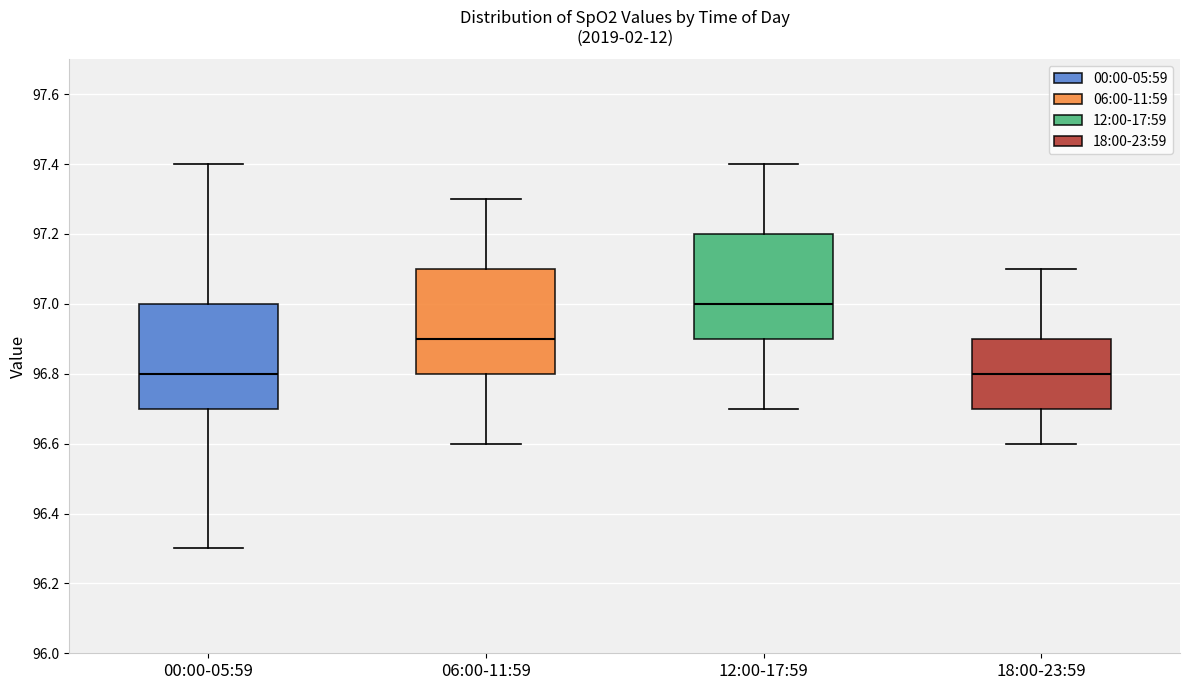

Reading left to right, transcribe this box plot: for each box, give where its median line is, the range the box spans, and where its two whiskers end, as read against the y-axis. The values are not printed on the chart, so give them approximately, as read against the axis.

00:00-05:59: median 96.8, box 96.7 to 97.0, whiskers 96.3 to 97.4
06:00-11:59: median 96.9, box 96.8 to 97.1, whiskers 96.6 to 97.3
12:00-17:59: median 97.0, box 96.9 to 97.2, whiskers 96.7 to 97.4
18:00-23:59: median 96.8, box 96.7 to 96.9, whiskers 96.6 to 97.1